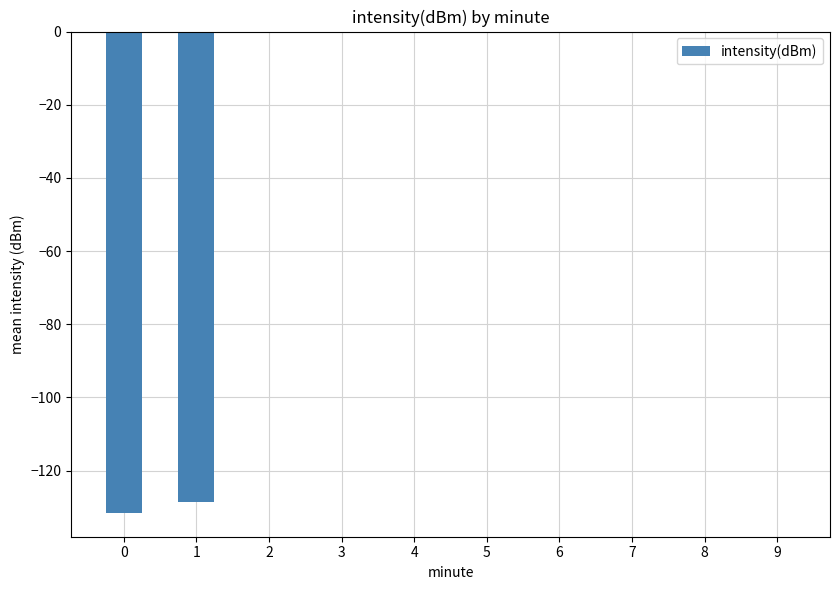

Which has a higher value, 7 or 1?

7